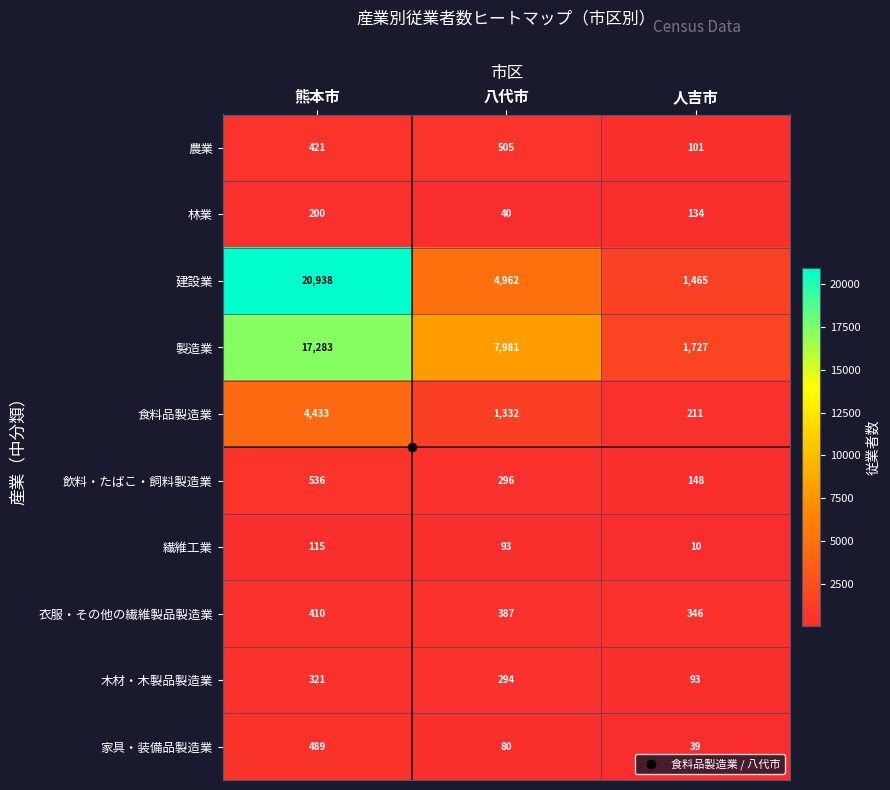

What is the difference between the 食料品製造業 values at 人吉市 and 熊本市?

4222